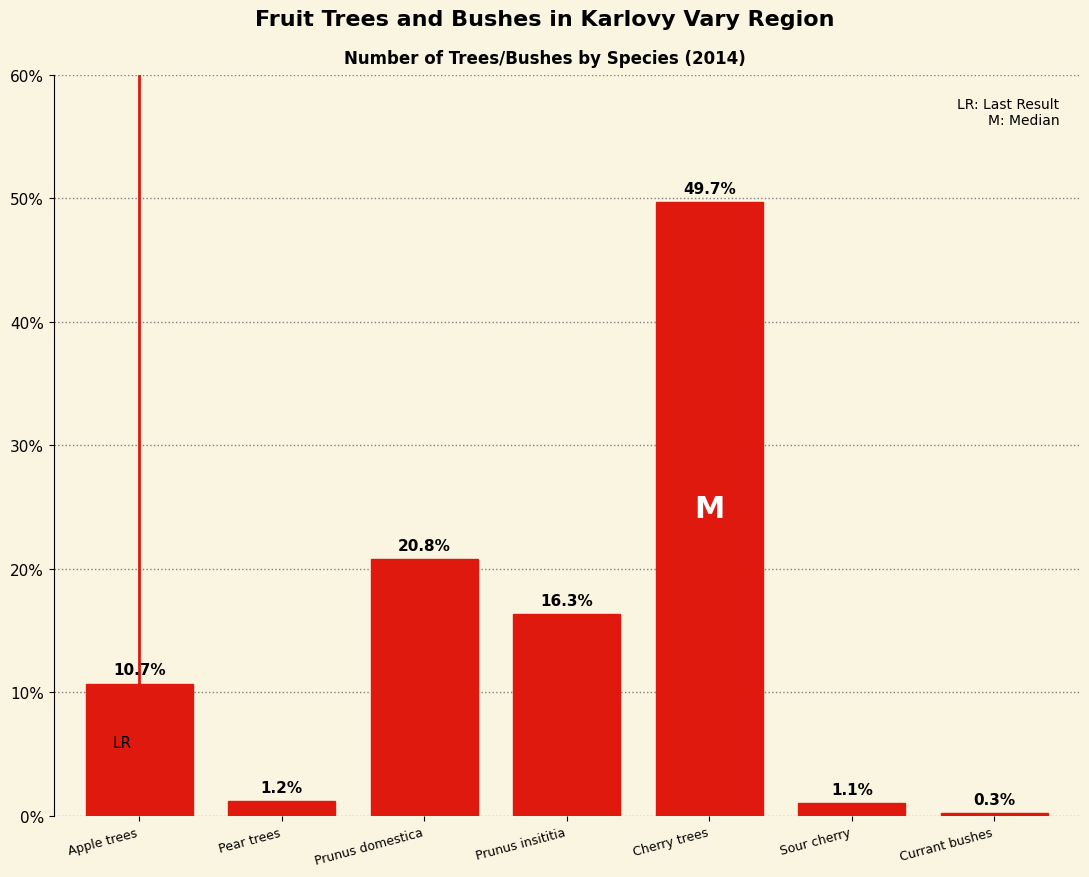

Reading left to right, transcribe all the data shown in this chart.

10.7	1.2	20.8	16.3	49.7	1.1	0.3